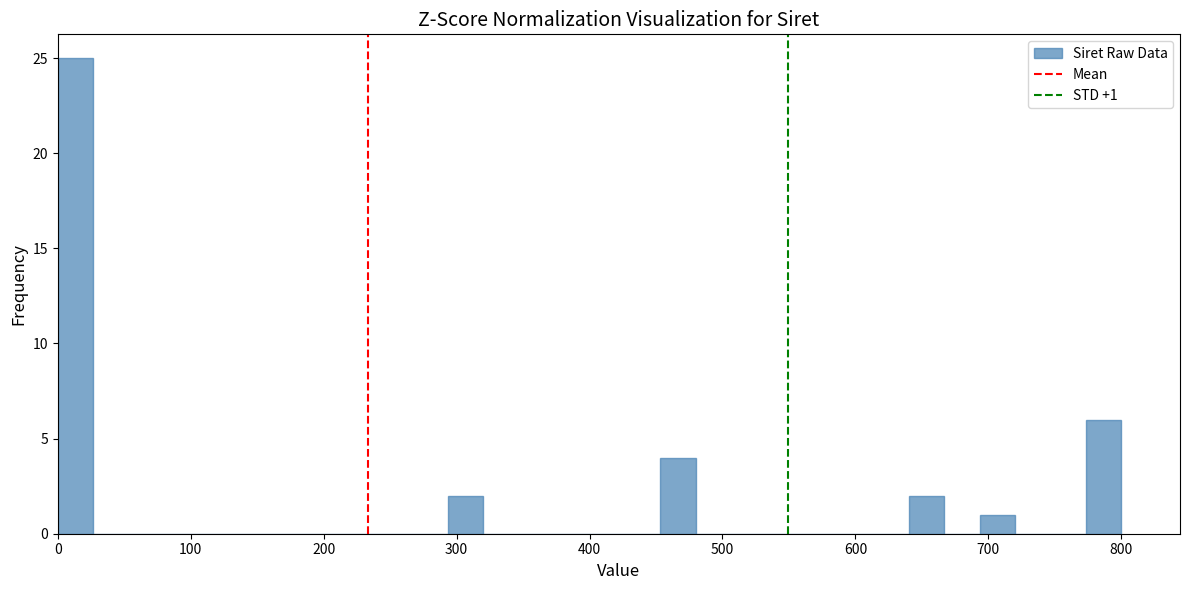

Around what value on the x-axis is the tallest bar? Give the approximate position of its centre, as read against the axis.

10